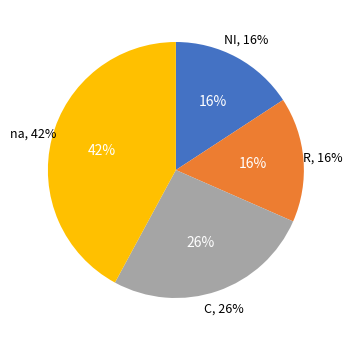

What percentage is NOT represented by na?

57.9%